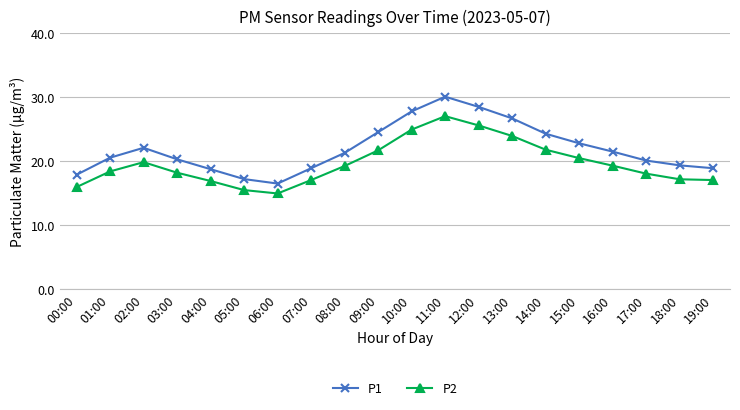

At which category is the sum across all series the highest?

11:00